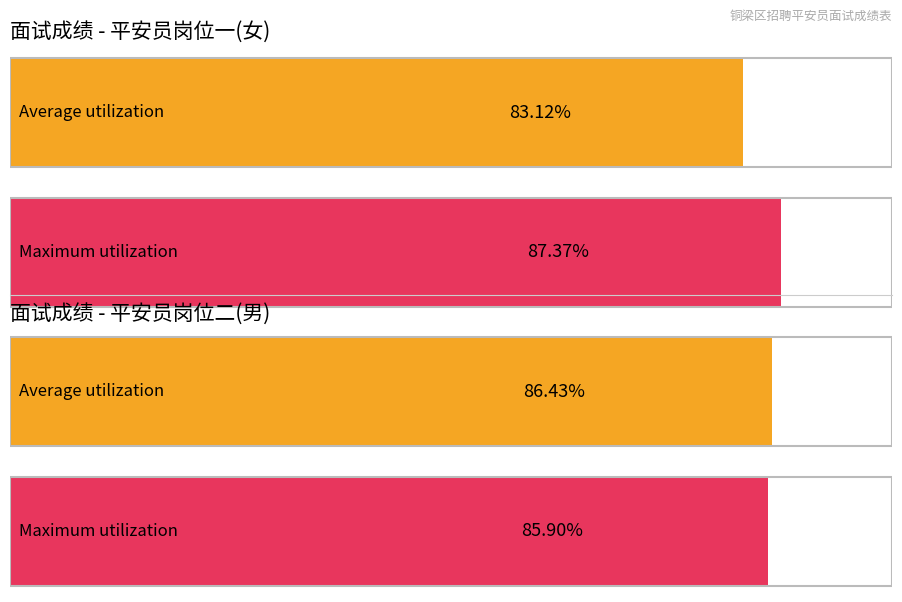

Does the chart contain any negative values?

No